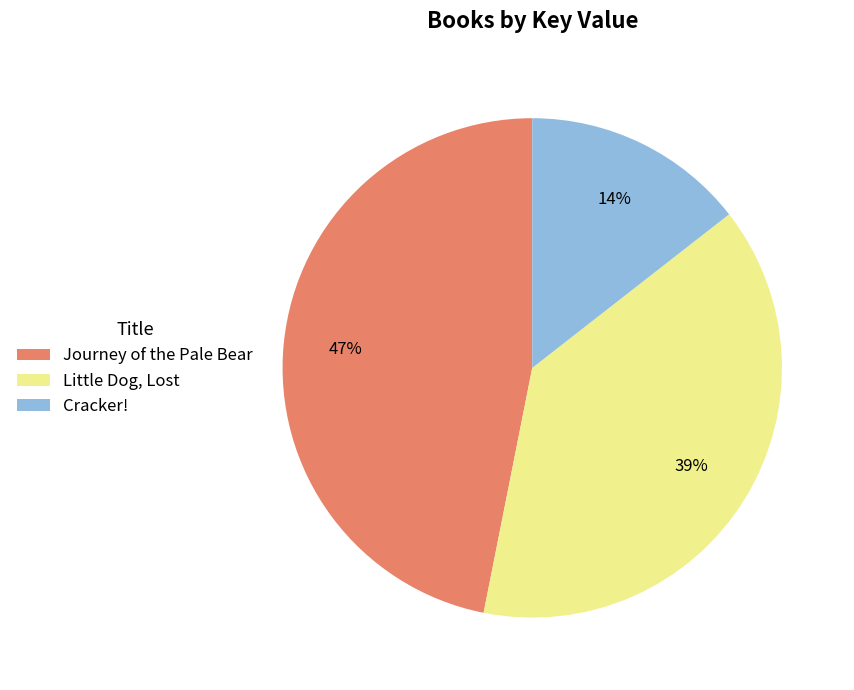

What is the largest slice in the pie chart?

Journey of the Pale Bear